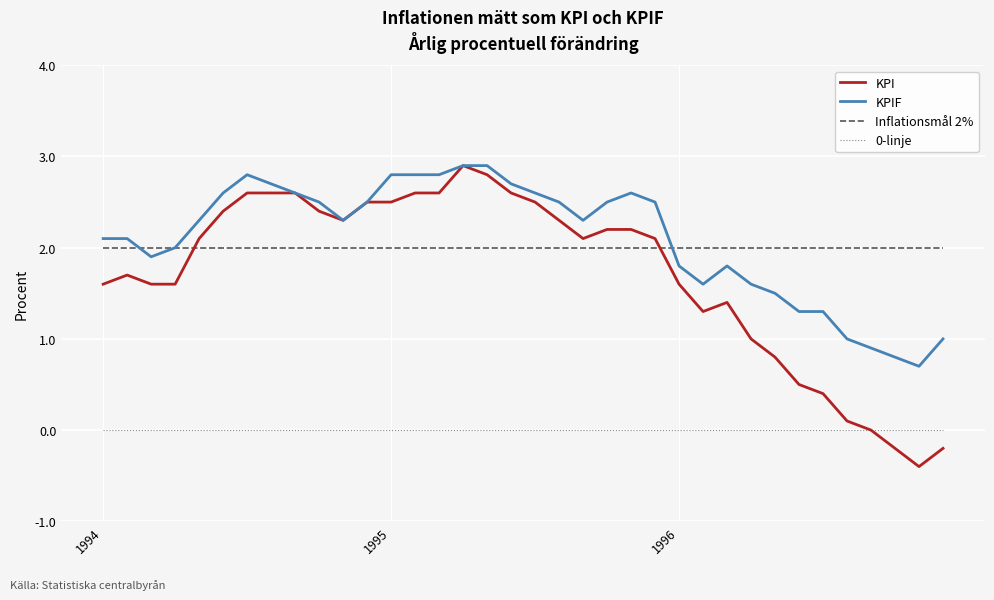

True or false: 0-linje and Inflationsmål 2% cross at least once.

False